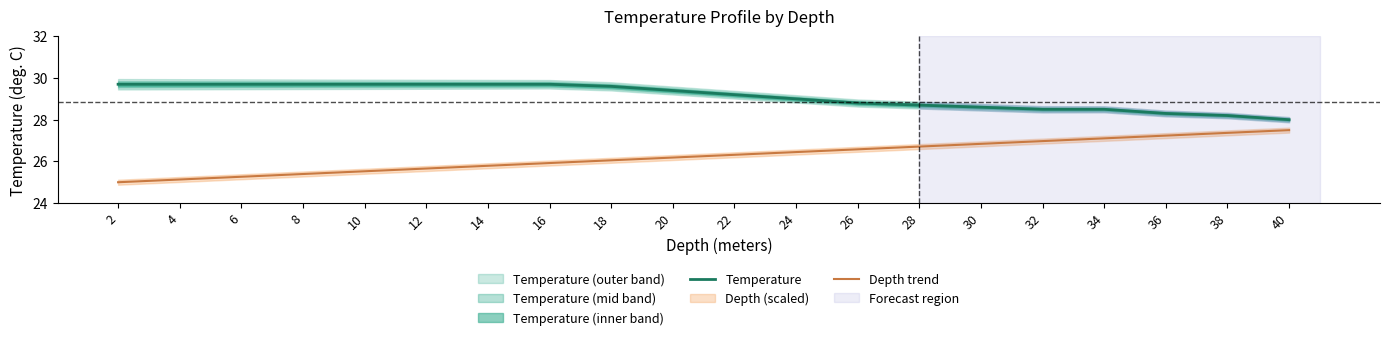

At which category is the sum across all series the highest?

18